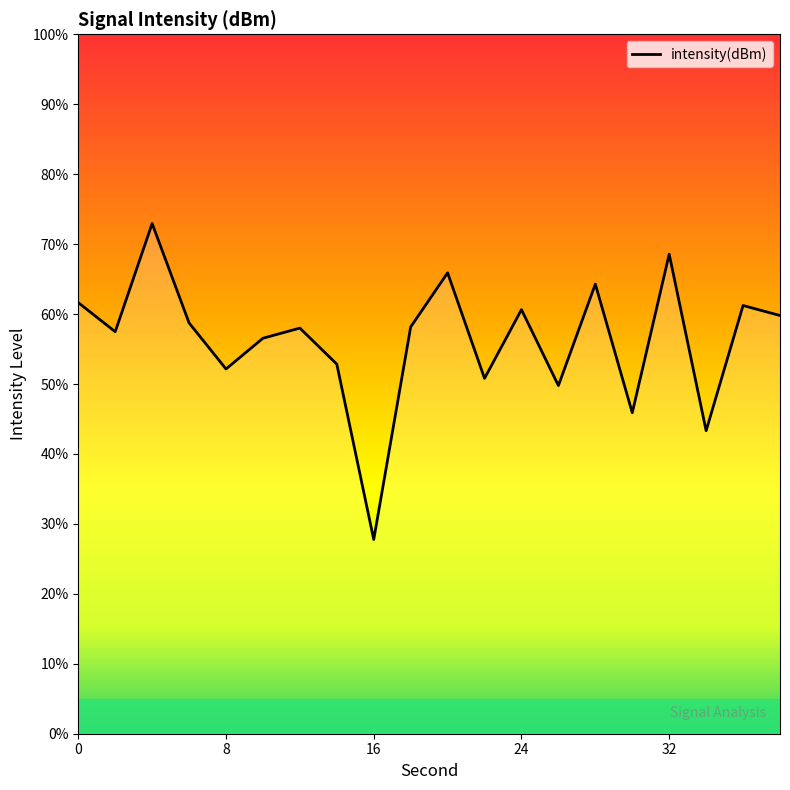

What is the greatest value displayed?

72.9